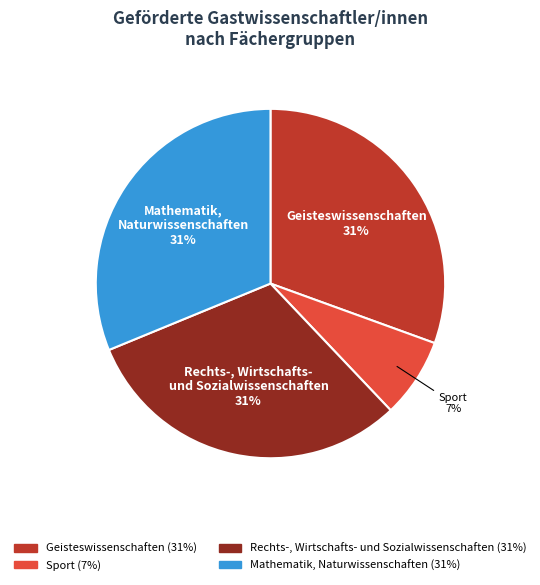

Does Mathematik, Naturwissenschaften represent more than half of the total?

No